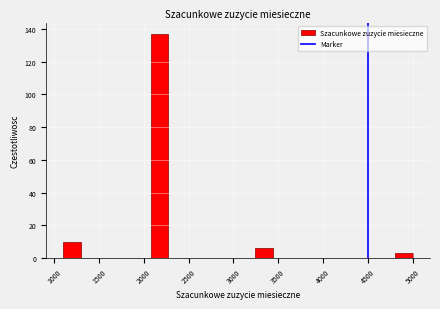

Read against the x-axis, roughly where is the centre of the tallest bar?

2150